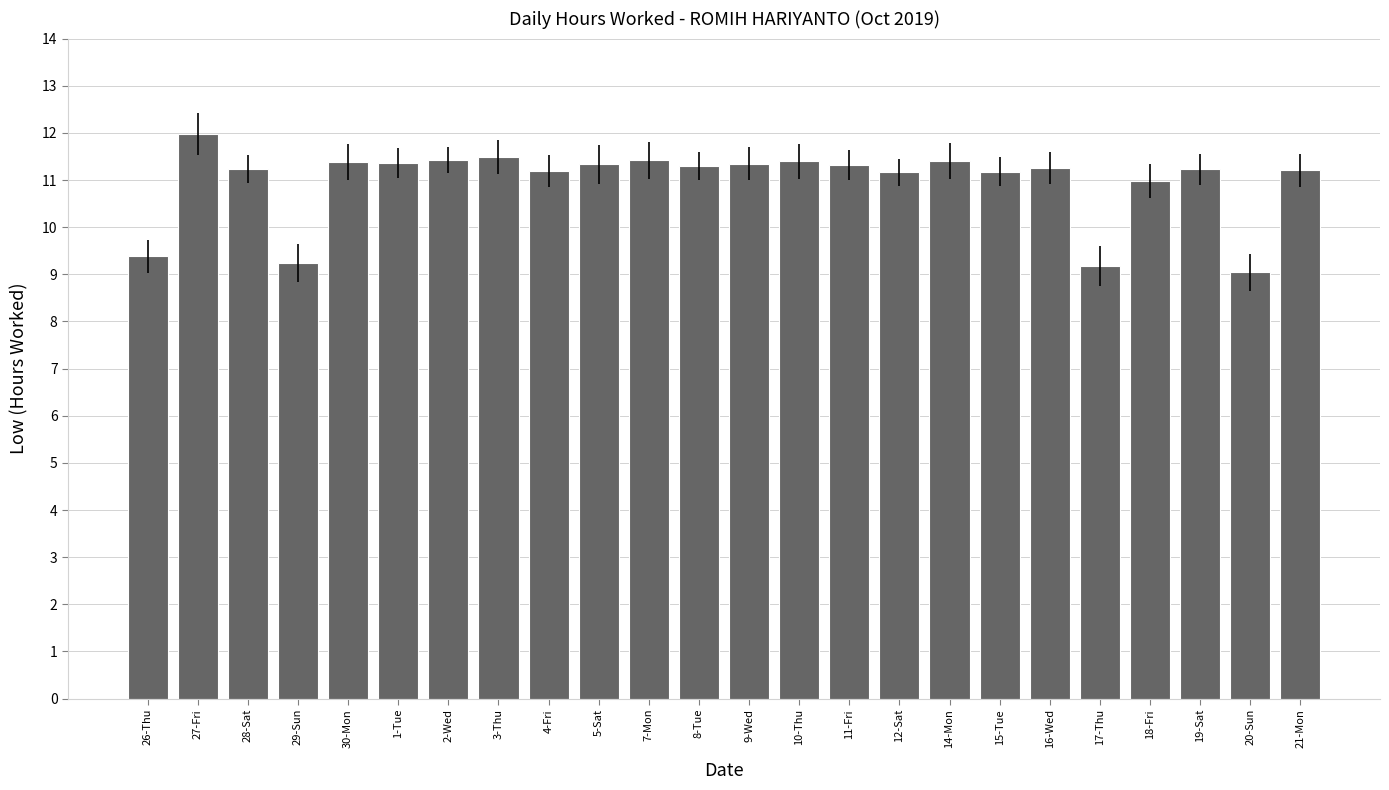

The value at 9-Wed is 5.7. True or false?

False